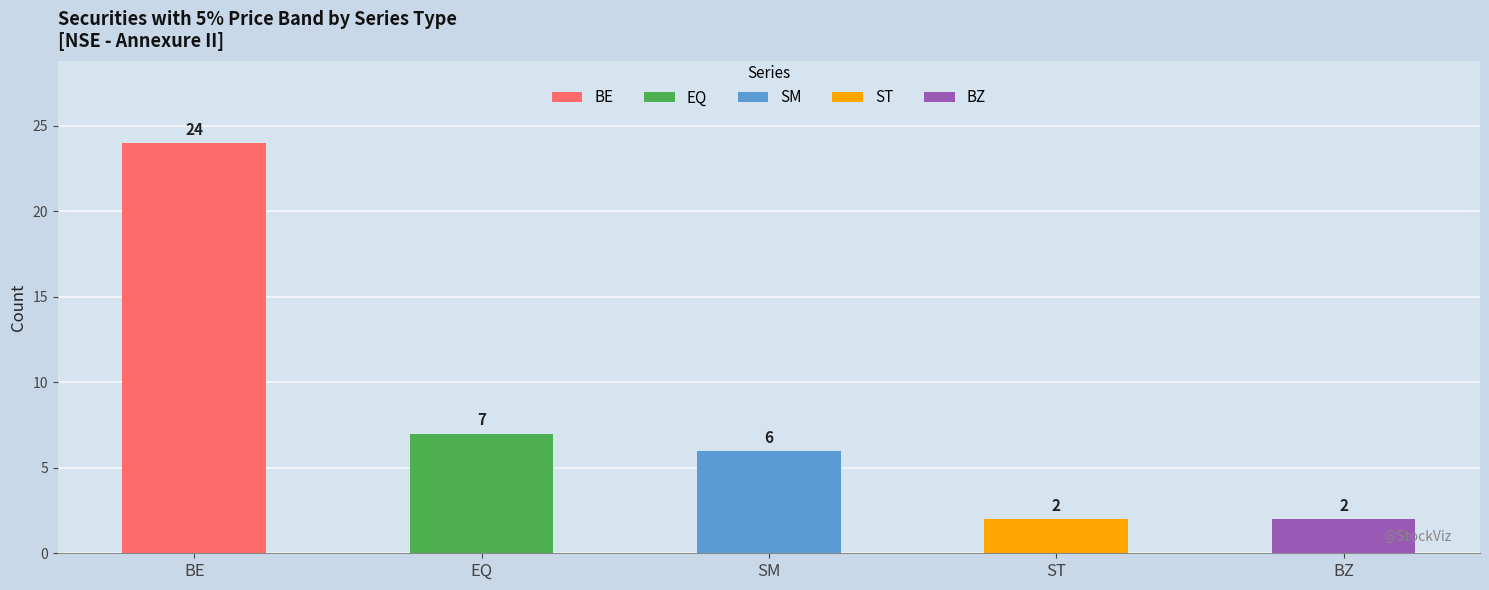

The chart shows a value of 7 at EQ. True or false?

True